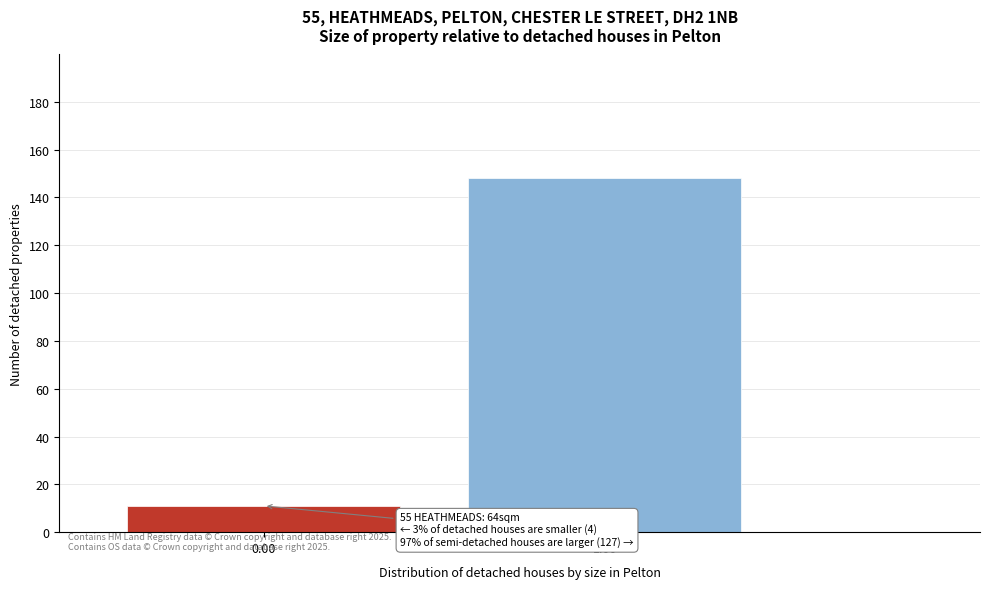

Reading right to left, extract all data points from this chart.

1.00=148	0.00=11